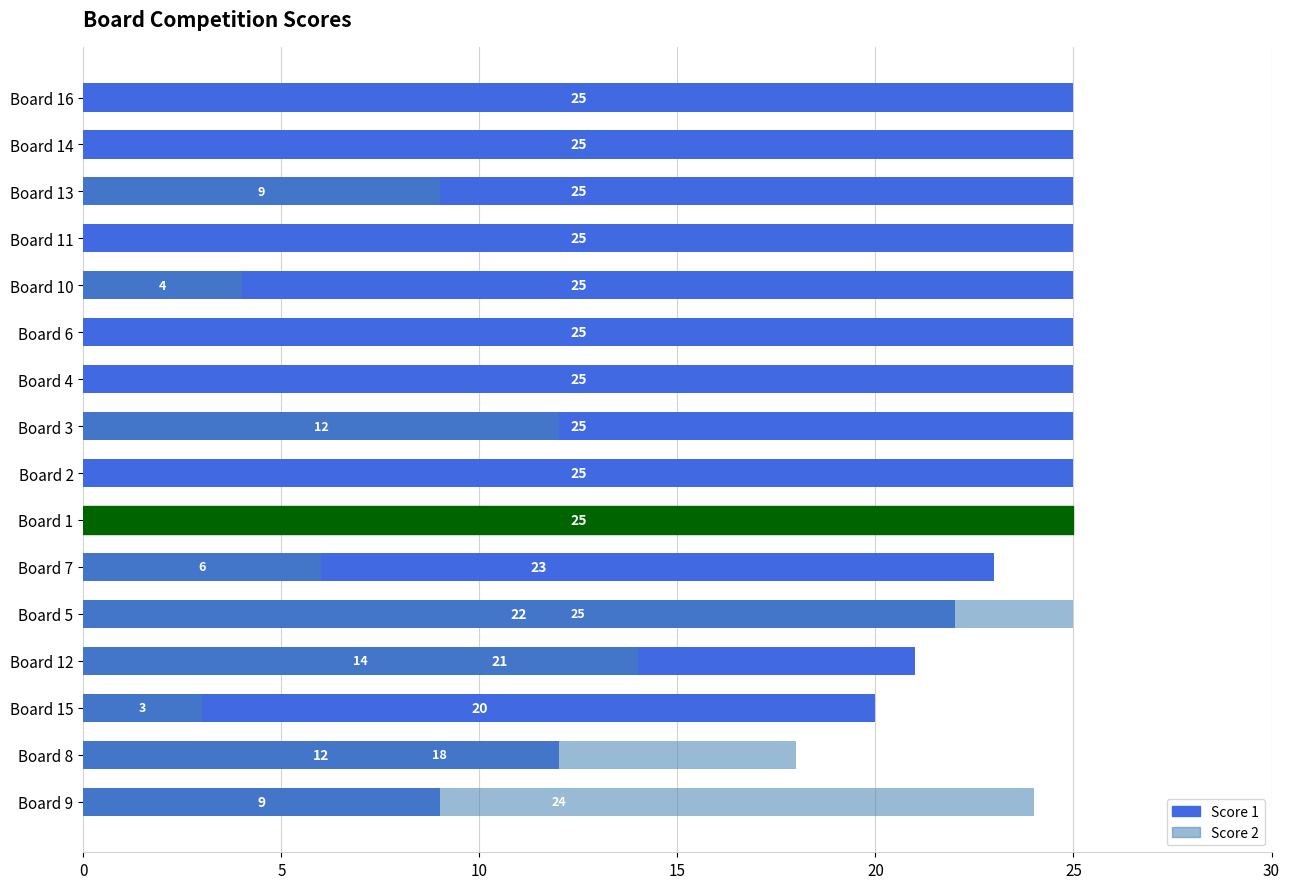

Which series has the largest range (max minus min)?

Score 2